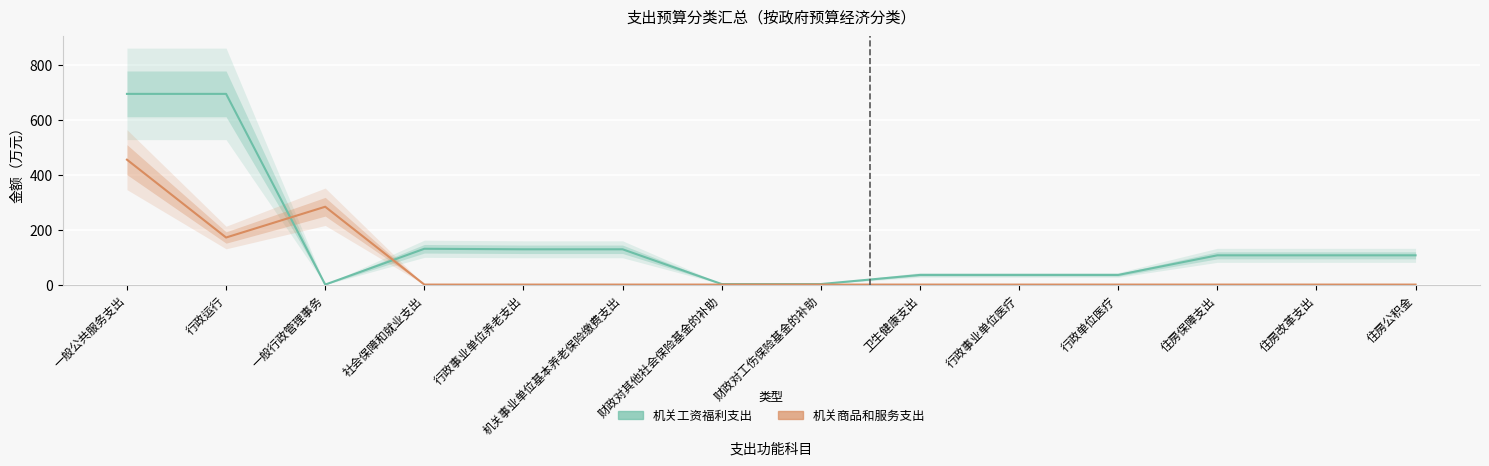

Reading left to right, what are all the values shown in this chart?

机关工资福利支出: 一般公共服务支出=696.0	行政运行=696.0	一般行政管理事务=0.0	社会保障和就业支出=130.7	行政事业单位养老支出=128.8	机关事业单位基本养老保险缴费支出=128.8	财政对其他社会保险基金的补助=1.9	财政对工伤保险基金的补助=1.9	卫生健康支出=35.3	行政事业单位医疗=35.3	行政单位医疗=35.3	住房保障支出=106.8	住房改革支出=106.8	住房公积金=106.8
机关商品和服务支出: 一般公共服务支出=455.9	行政运行=171.8	一般行政管理事务=284.1	社会保障和就业支出=0.0	行政事业单位养老支出=0.0	机关事业单位基本养老保险缴费支出=0.0	财政对其他社会保险基金的补助=0.0	财政对工伤保险基金的补助=0.0	卫生健康支出=0.0	行政事业单位医疗=0.0	行政单位医疗=0.0	住房保障支出=0.0	住房改革支出=0.0	住房公积金=0.0